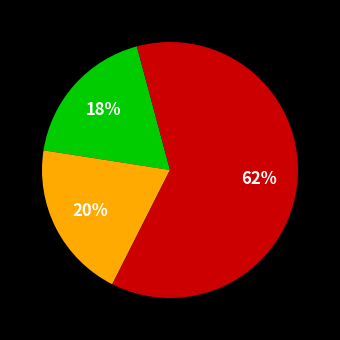

Is there any slice that represents more than half of the pie?

Yes